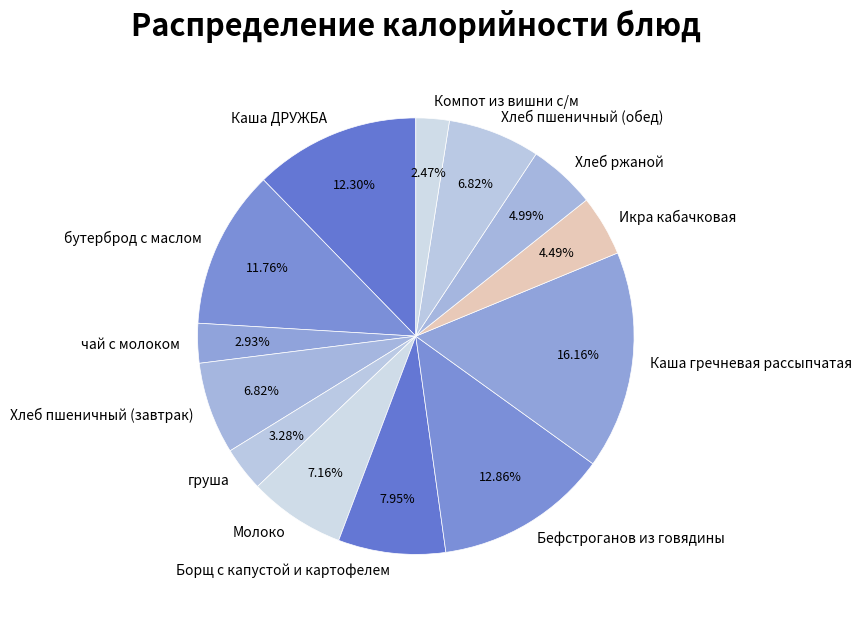

To the nearest percent, what portion does Бефстроганов из говядины represent?

13%